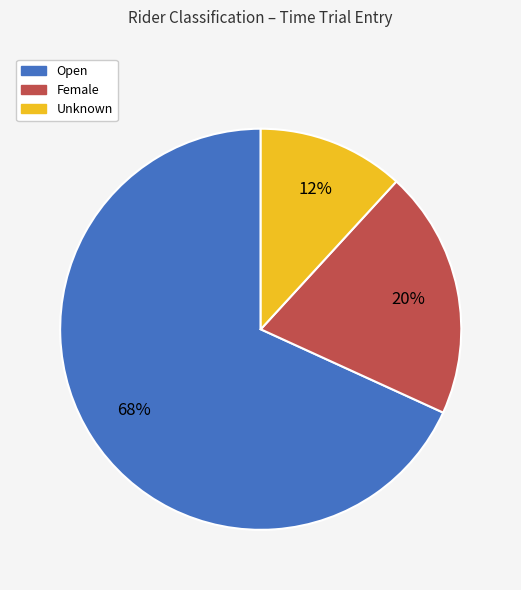

Is it true that Unknown is 12% of the pie?

True